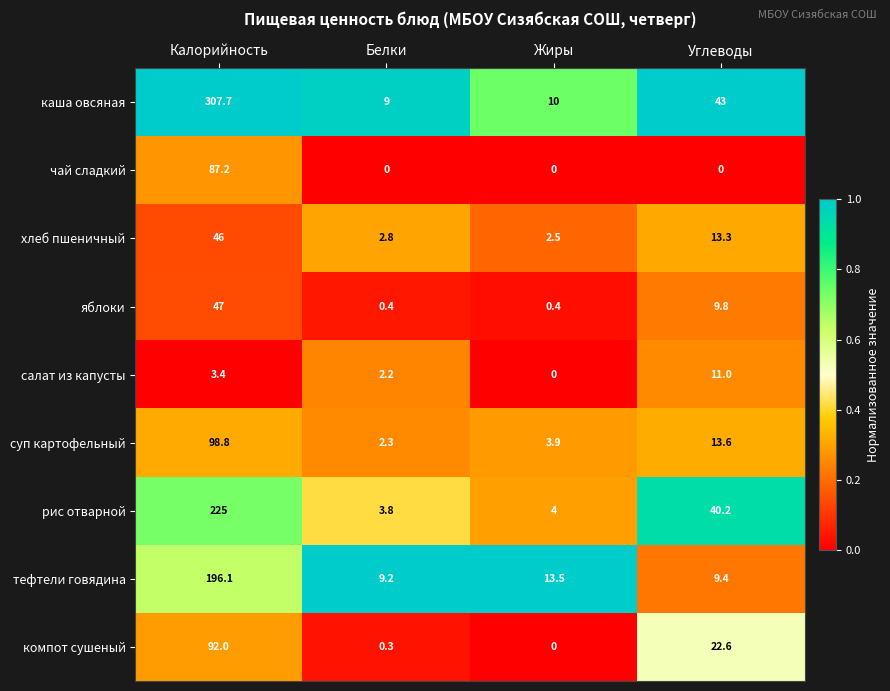

What is the highest value of the тефтели говядина series?

196.1